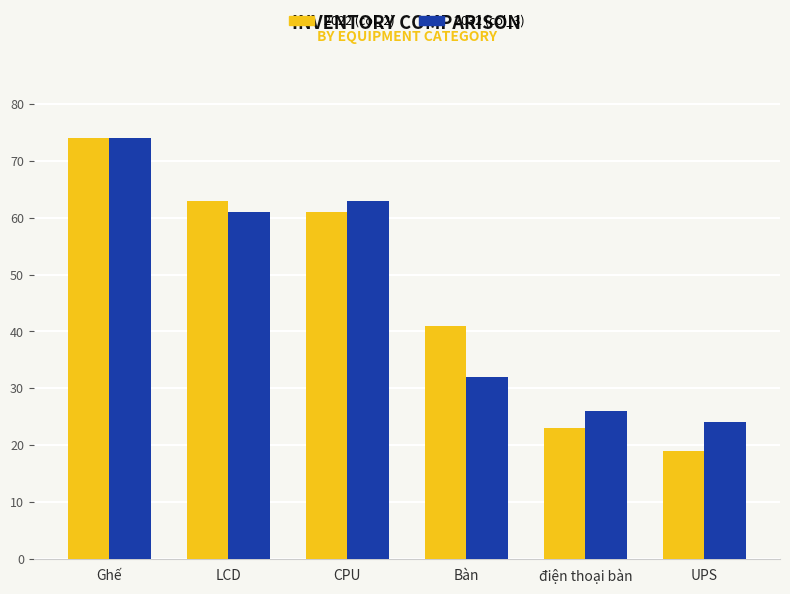

What is the average value of the 2022 (col_2) series?

47